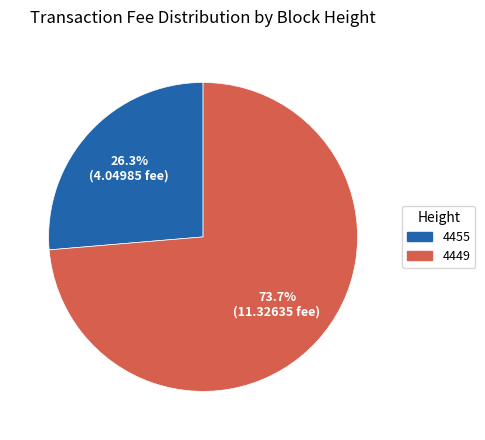

Approximately how many times larger is the value at 4455 compared to 4449?

0.4